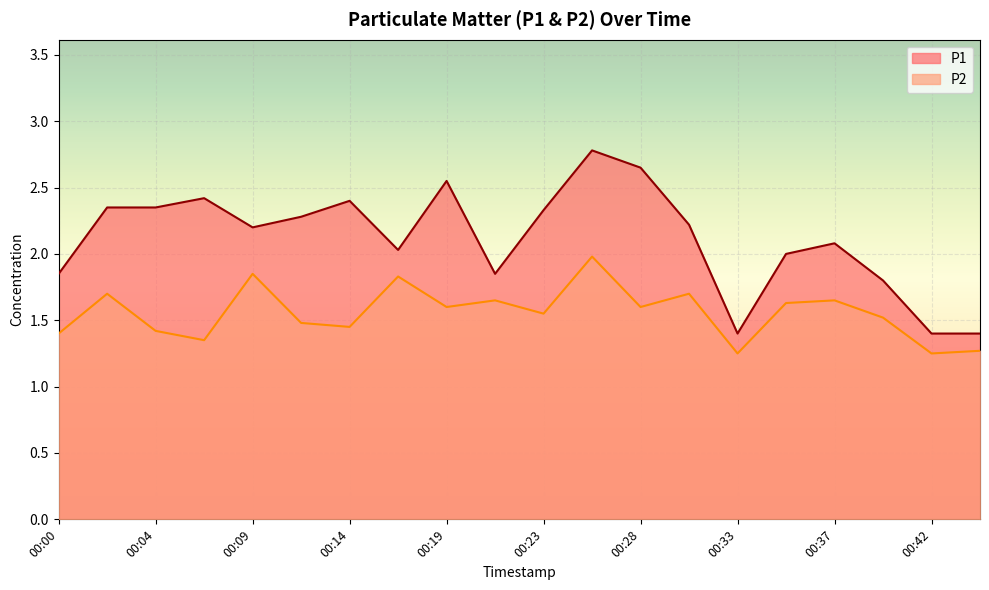

Where is P2 nearest to the value 1?

00:33